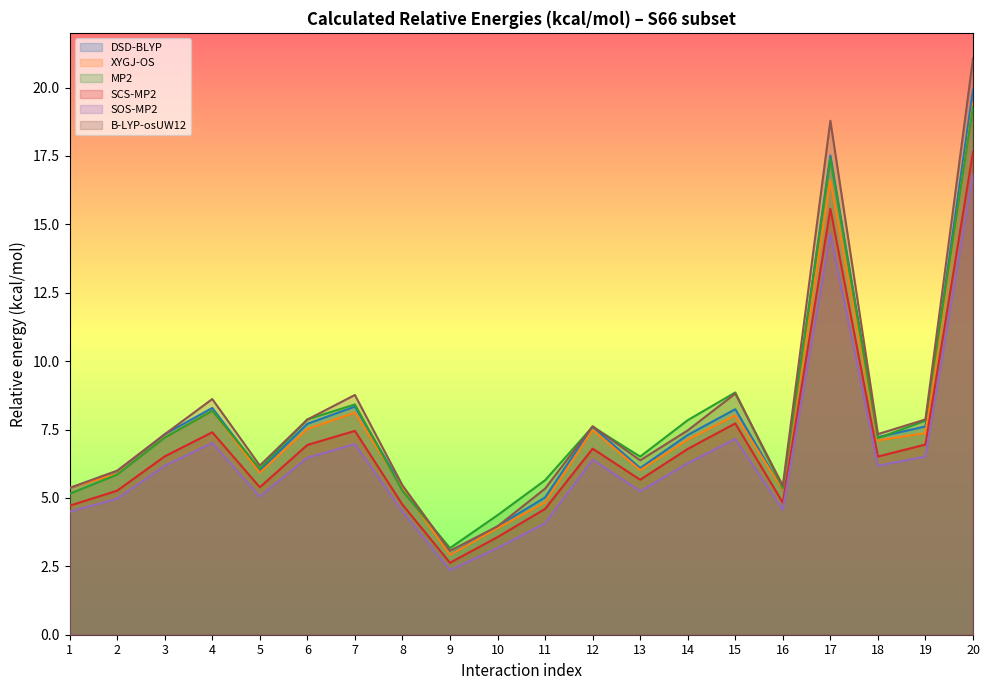

Between 5 and 10, which series saw the biggest shift?

B-LYP-osUW12